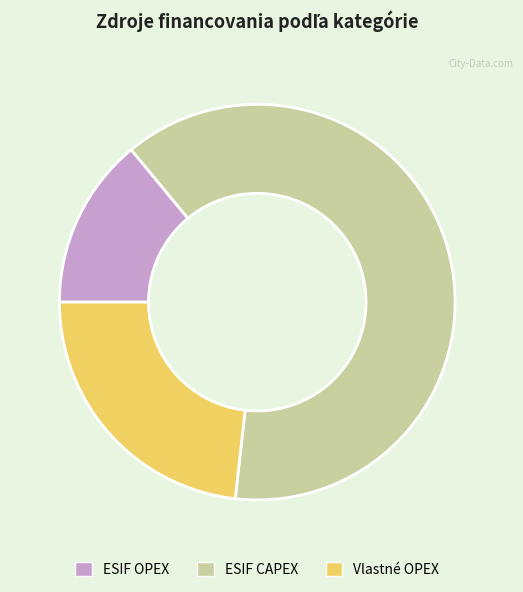

How many slices are in this pie chart?

3